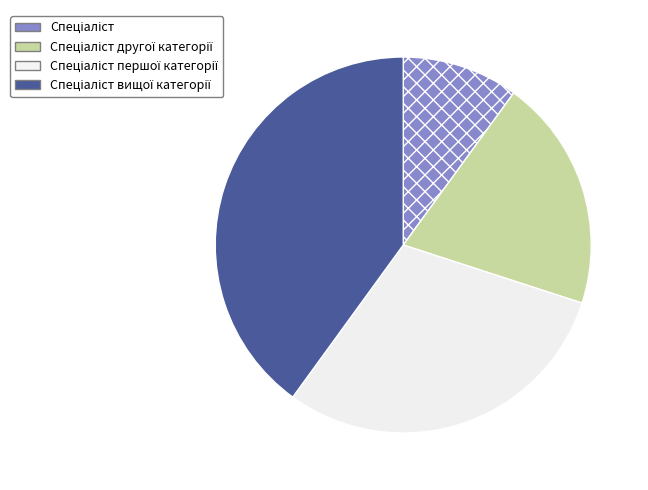

Does any single category account for the majority?

No